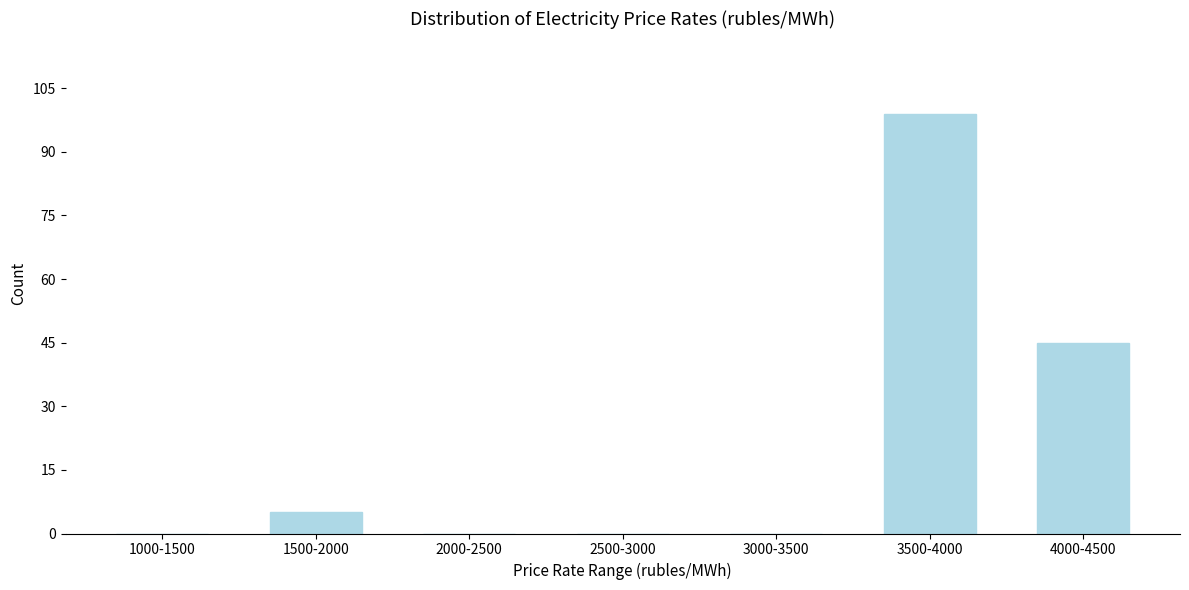

Reading left to right, list all the values displayed in this chart.

1000-1500=0	1500-2000=5	2000-2500=0	2500-3000=0	3000-3500=0	3500-4000=99	4000-4500=45